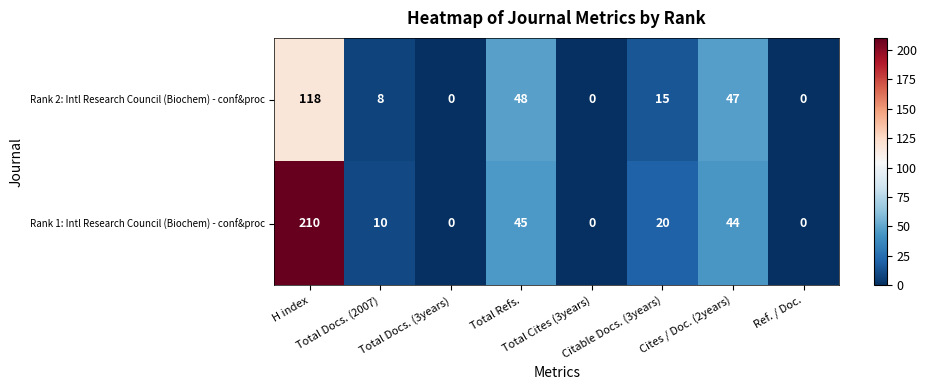

What is the average value of the Rank 2: Intl Research Council (Biochem) - conf&proc series?

30